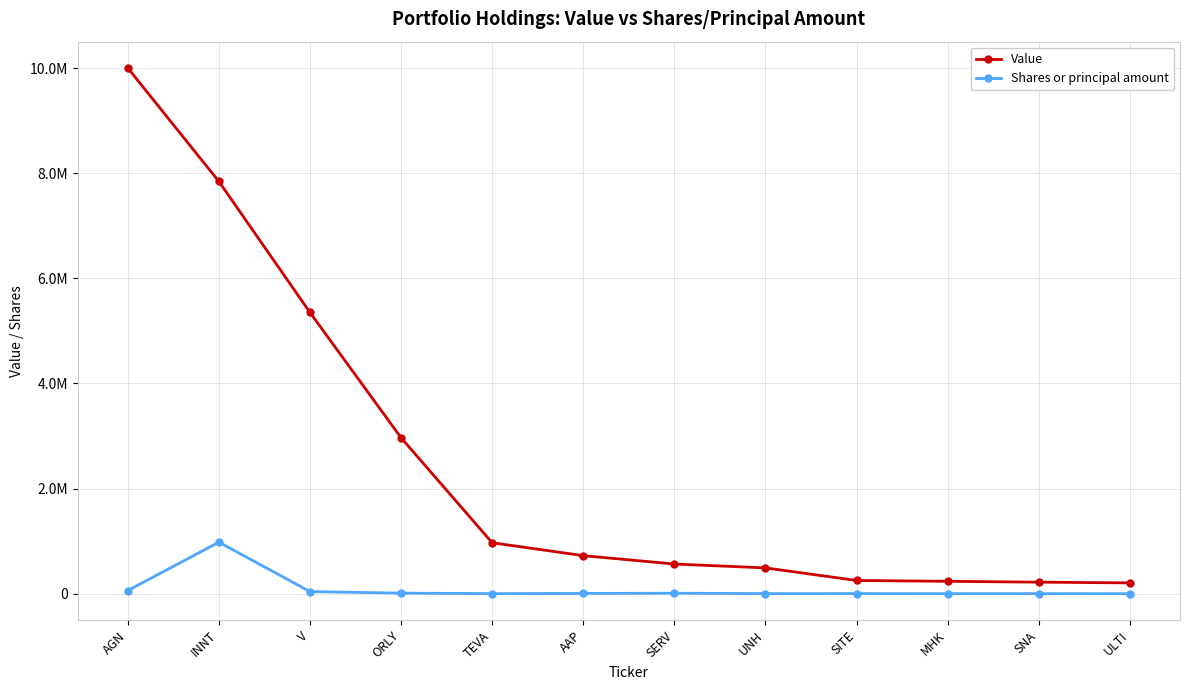

True or false: Value and Shares or principal amount intersect in this chart.

False